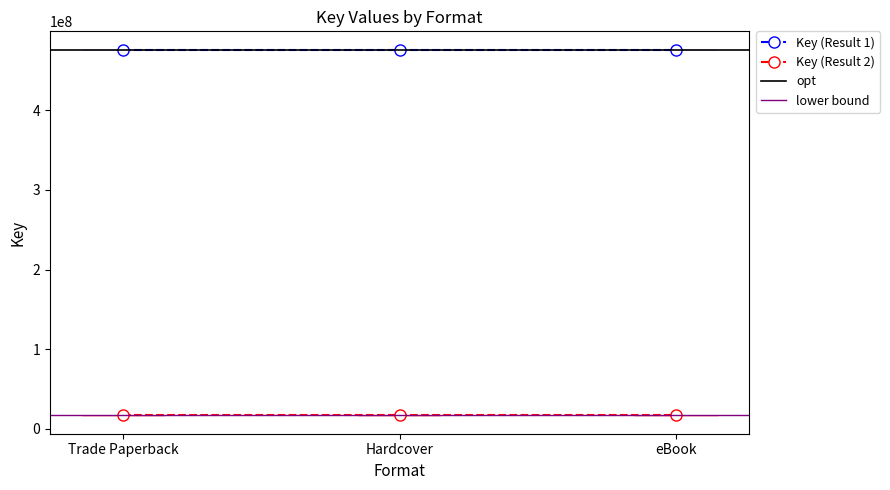

Which series has the largest total across all categories?

Key (Result 1)